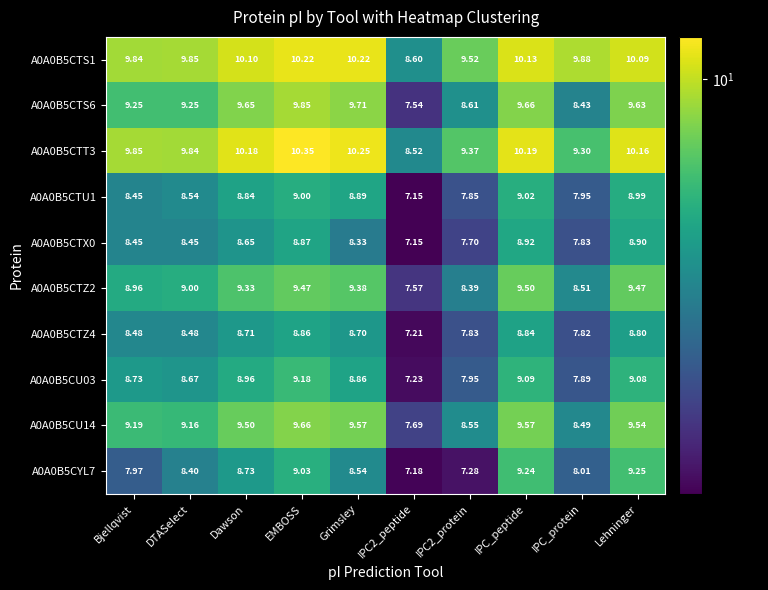

Which category has the highest value in the A0A0B5CTT3 series?

EMBOSS